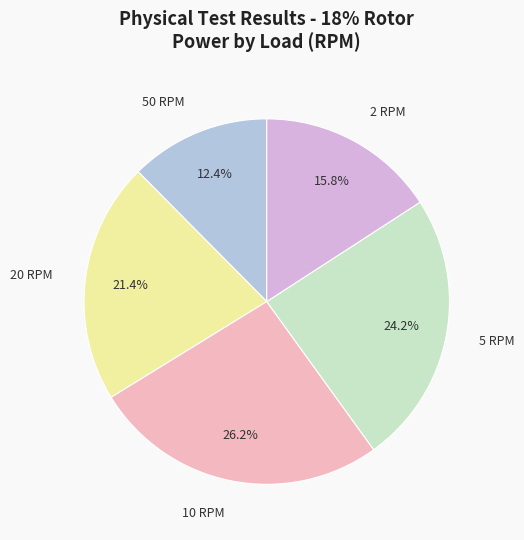

What is the smallest slice in the pie chart?

50 RPM